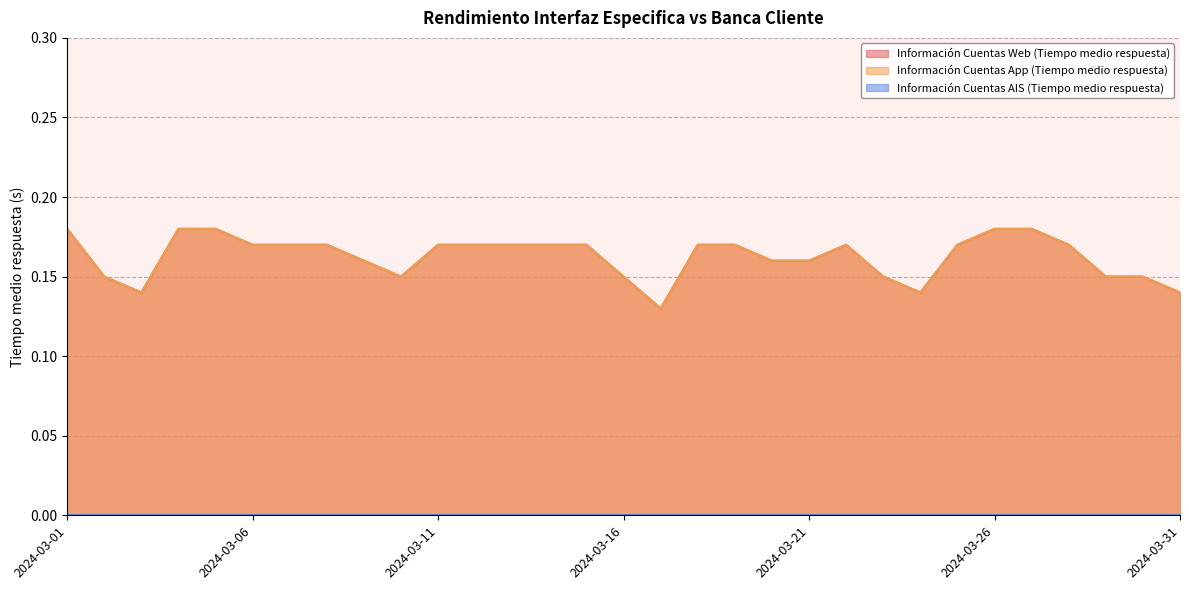

True or false: Información Cuentas App (Tiempo medio respuesta) and Información Cuentas Web (Tiempo medio respuesta) cross at least once.

False